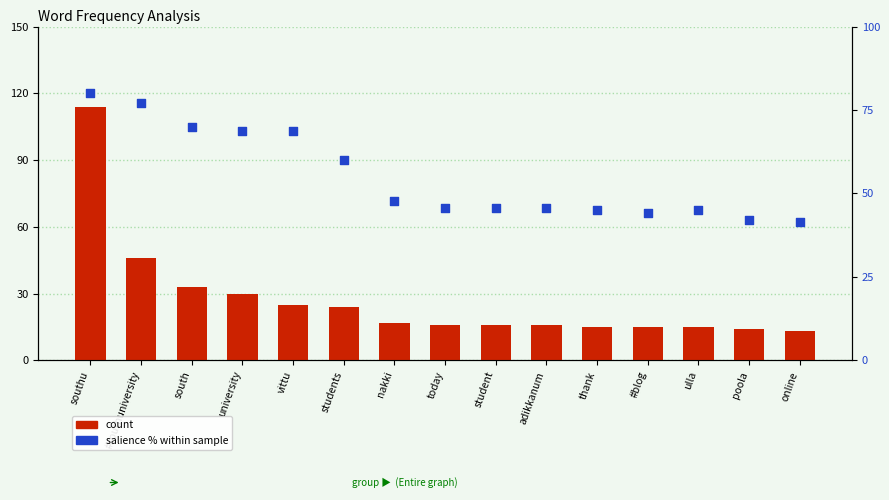

Which series has the largest total across all categories?

salience % (scaled)